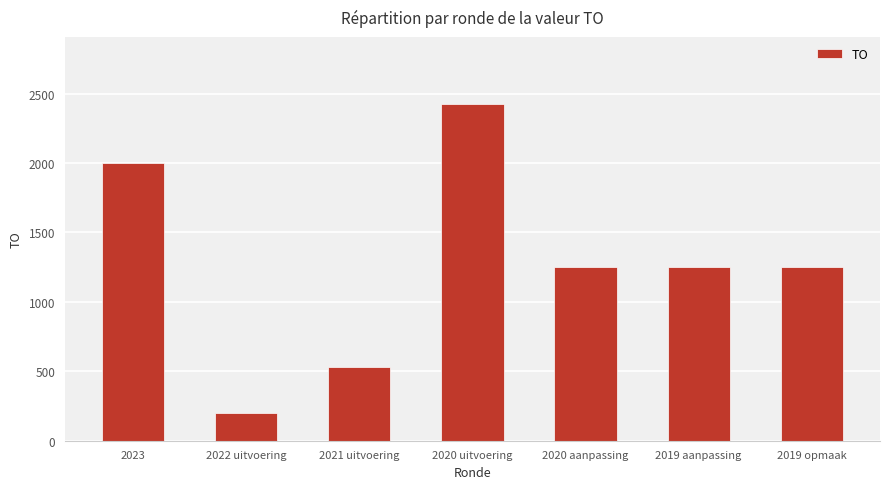

Between 2020 aanpassing and 2021 uitvoering, which is larger?

2020 aanpassing